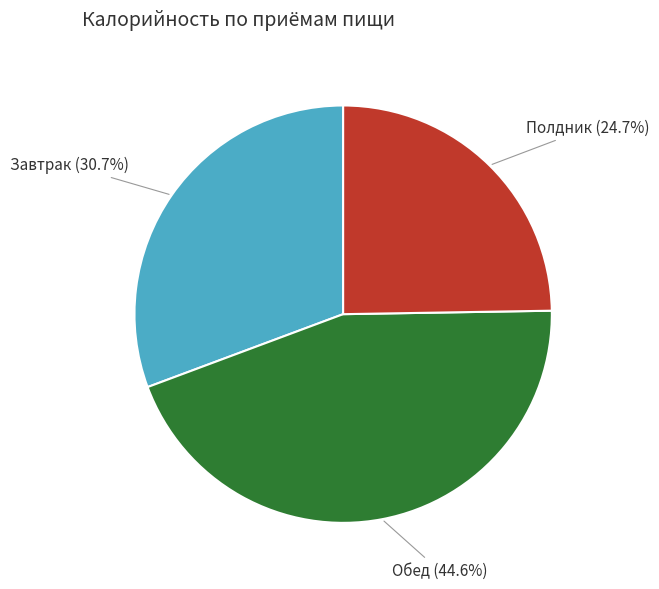

Between Полдник and Завтрак, which is larger?

Завтрак